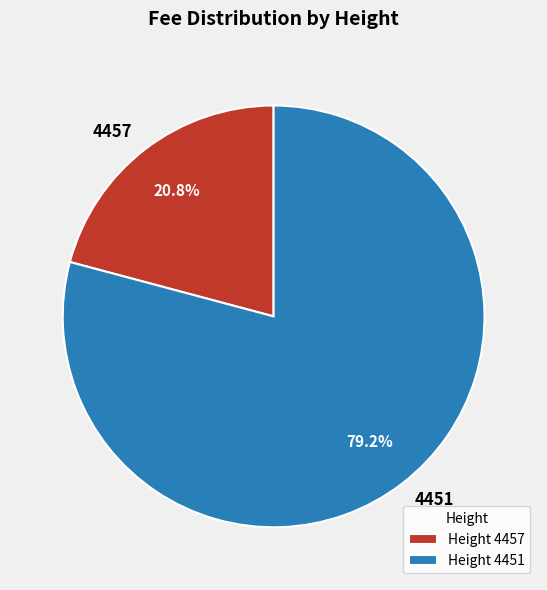

Which has a higher value, 4451 or 4457?

4451